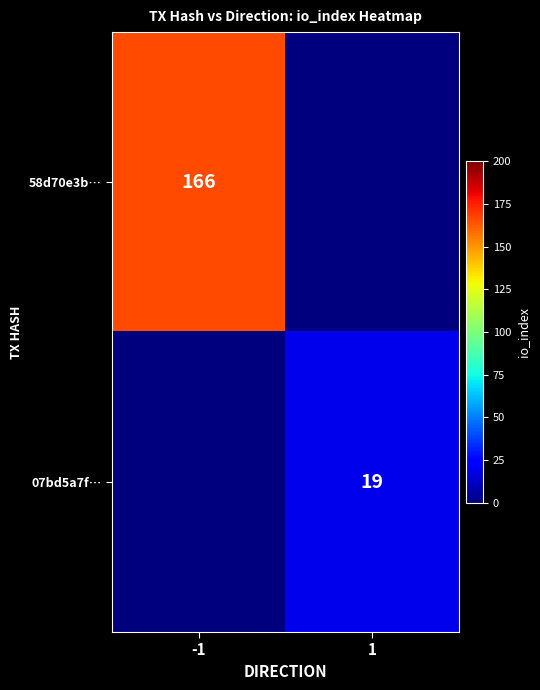

Which category has the lowest value across all series?

1